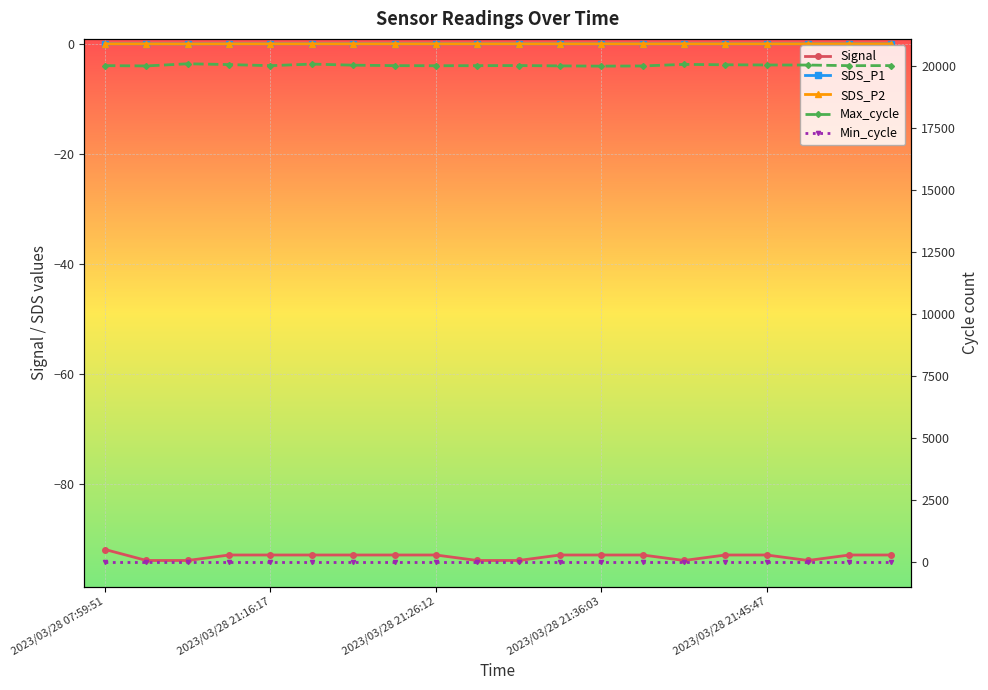

At how many categories does at least one series exceed 13980?

20